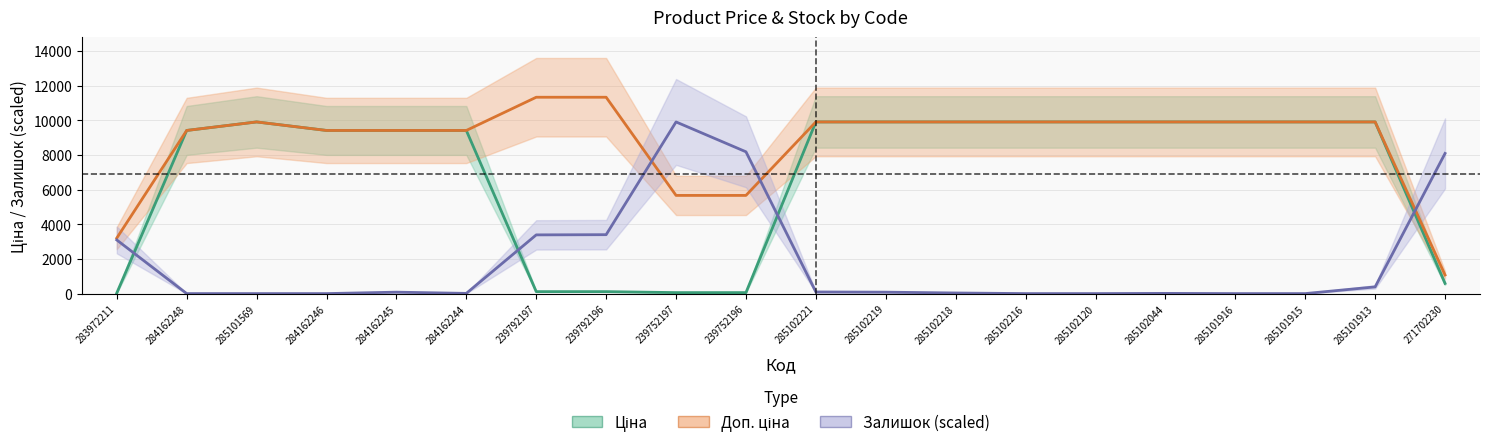

How many intersections are there between Залишок (scaled) and Доп. ціна?

3